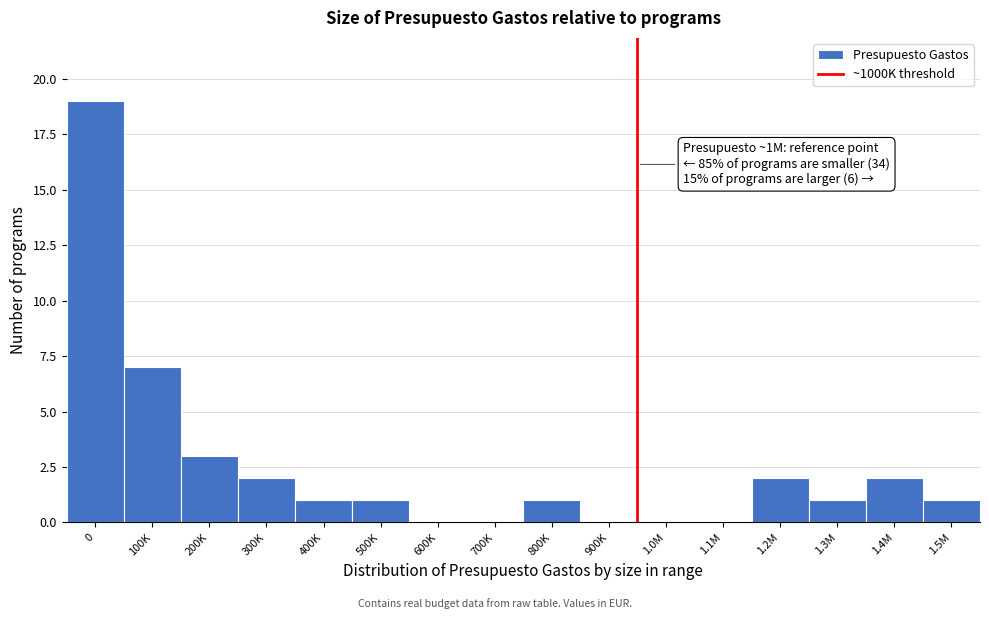

Reading left to right, transcribe all the data shown in this chart.

0=19	100K=7	200K=3	300K=2	400K=1	500K=1	600K=0	700K=0	800K=1	900K=0	1.0M=0	1.1M=0	1.2M=2	1.3M=1	1.4M=2	1.5M=1